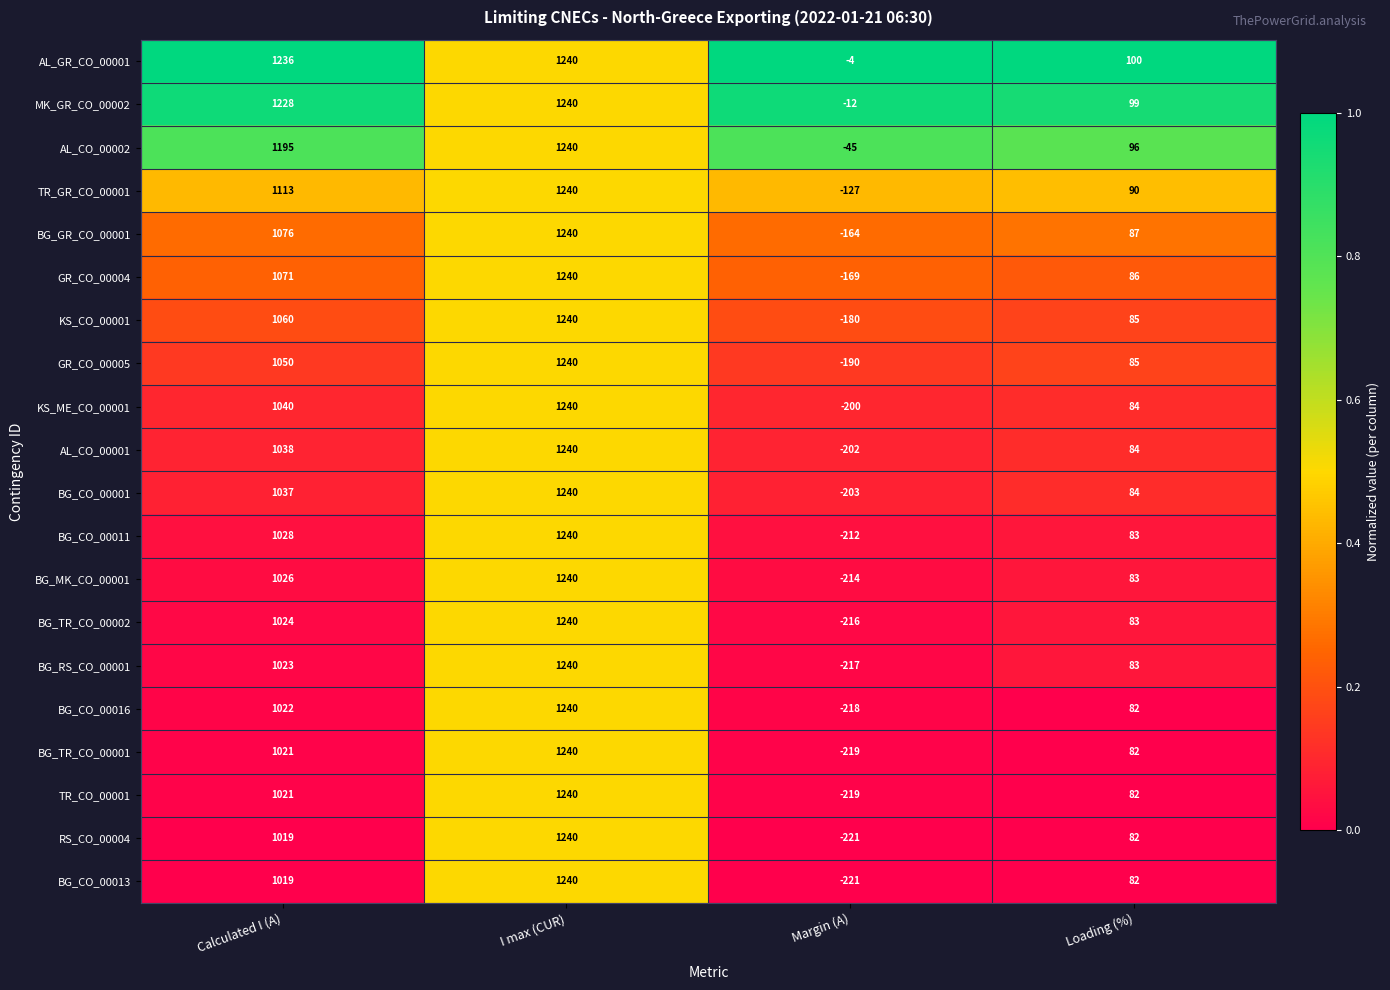

How many TR_CO_00001 values are between 82 and 1240?

3